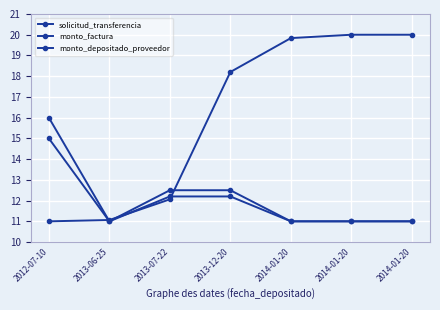

Which series has the widest spread of values?

solicitud_transferencia